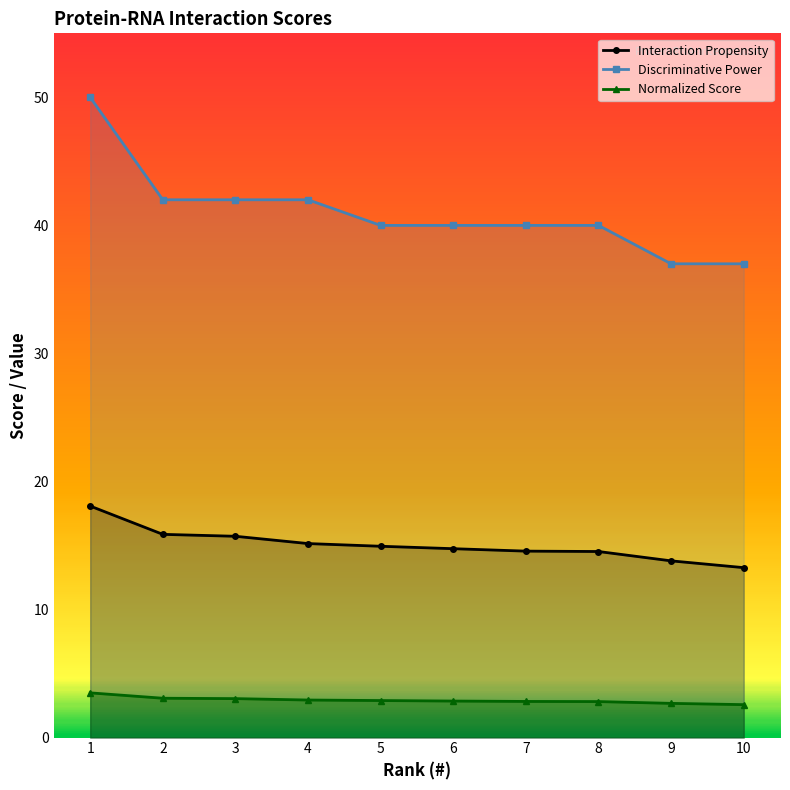

Which series has the largest total across all categories?

Discriminative Power